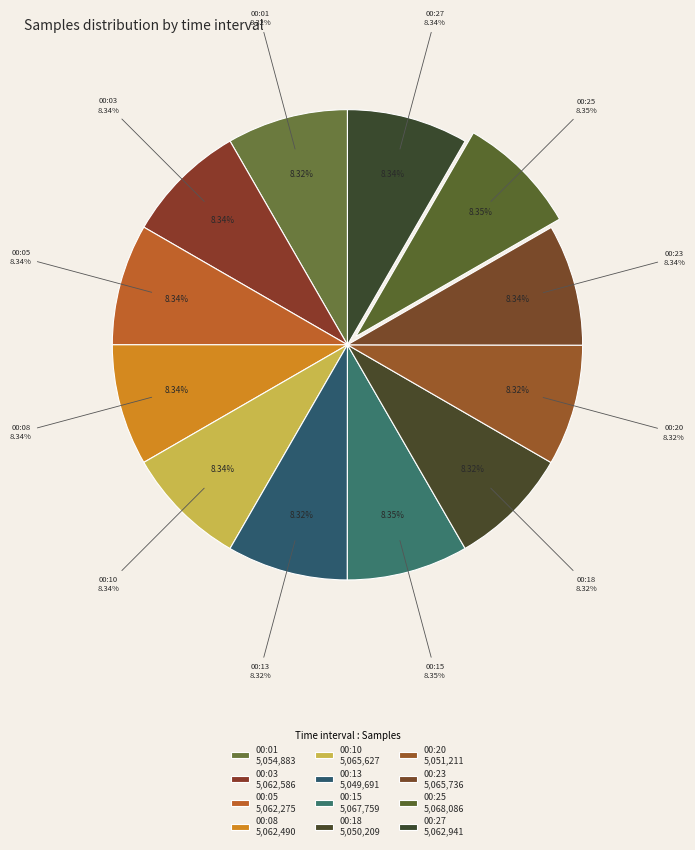

Does 00:03 account for over 50% of the chart?

No